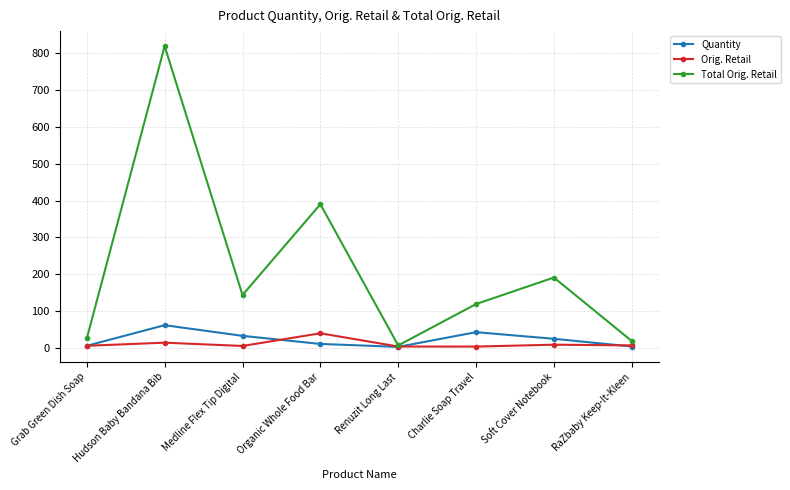

At Hudson Baby Bandana Bib, list the series in order from smallest to largest.

Orig. Retail, Quantity, Total Orig. Retail